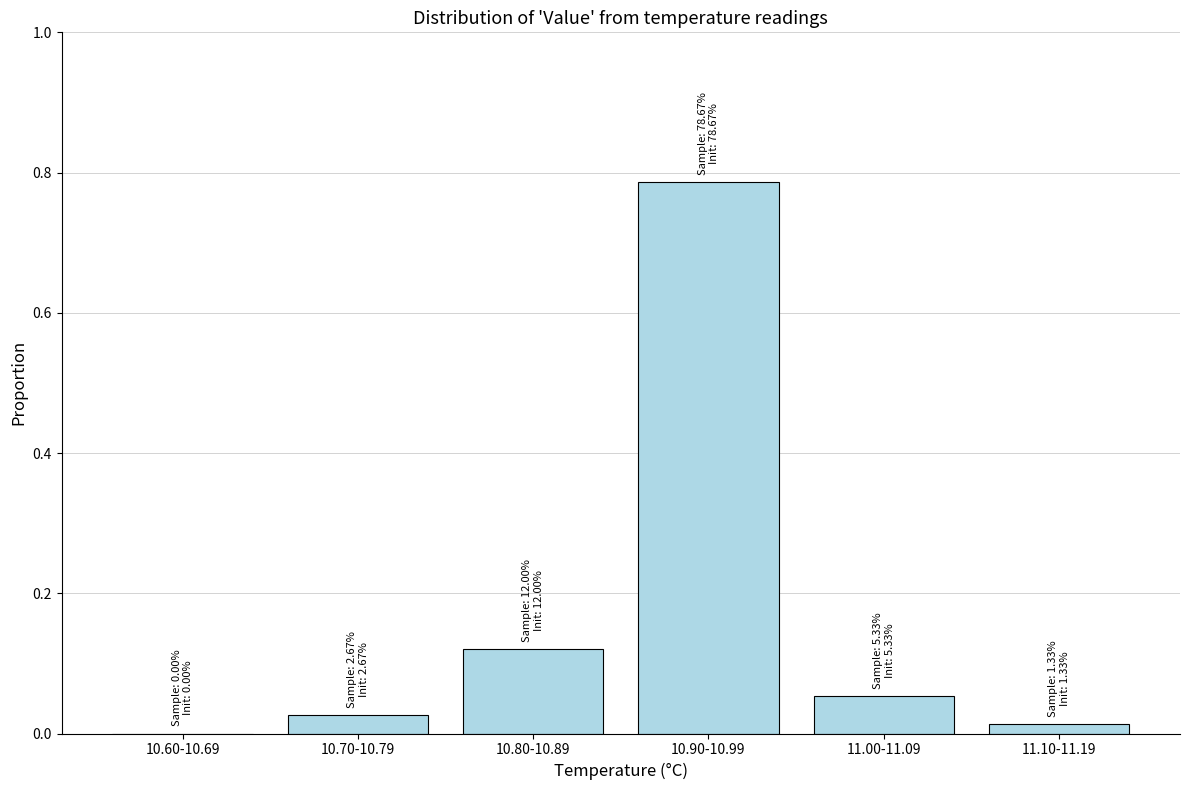

What is the change in value from 10.80-10.89 to 10.90-10.99?

+0.7